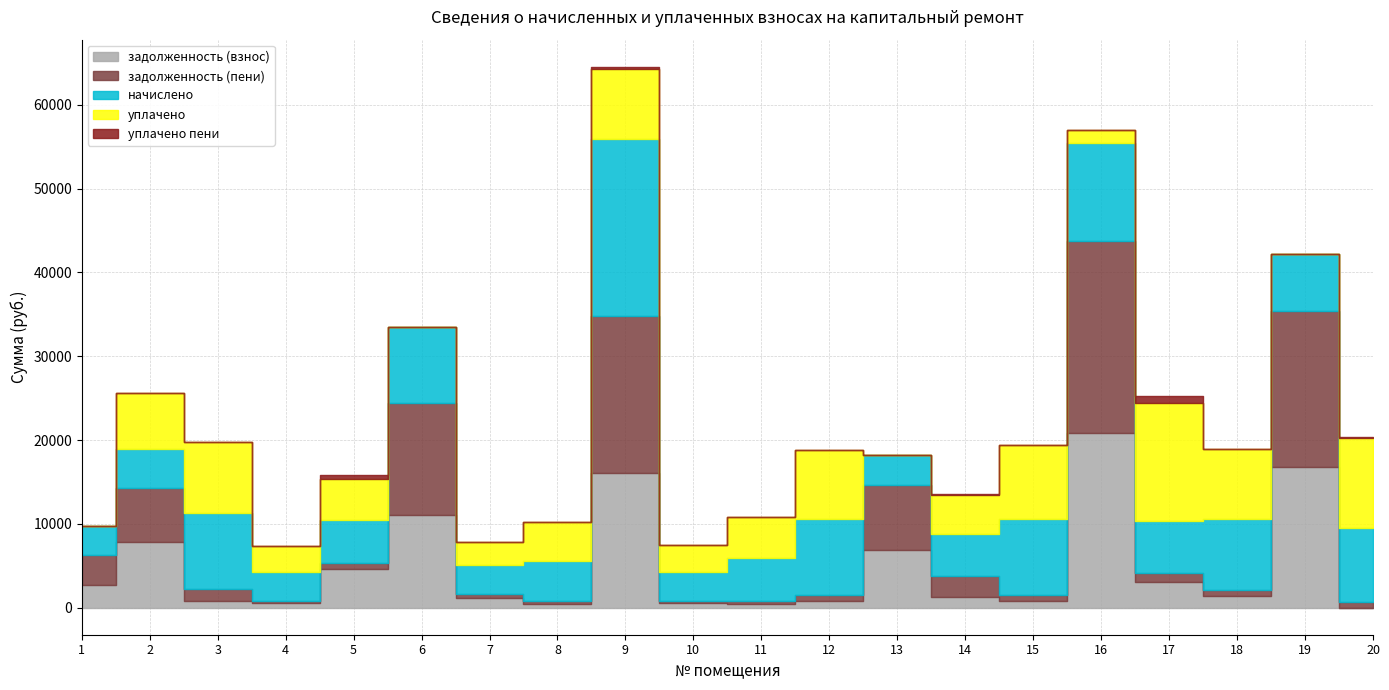

Is the value of задолженность (взнос) at 7 greater than the value of начислено at 10?

No